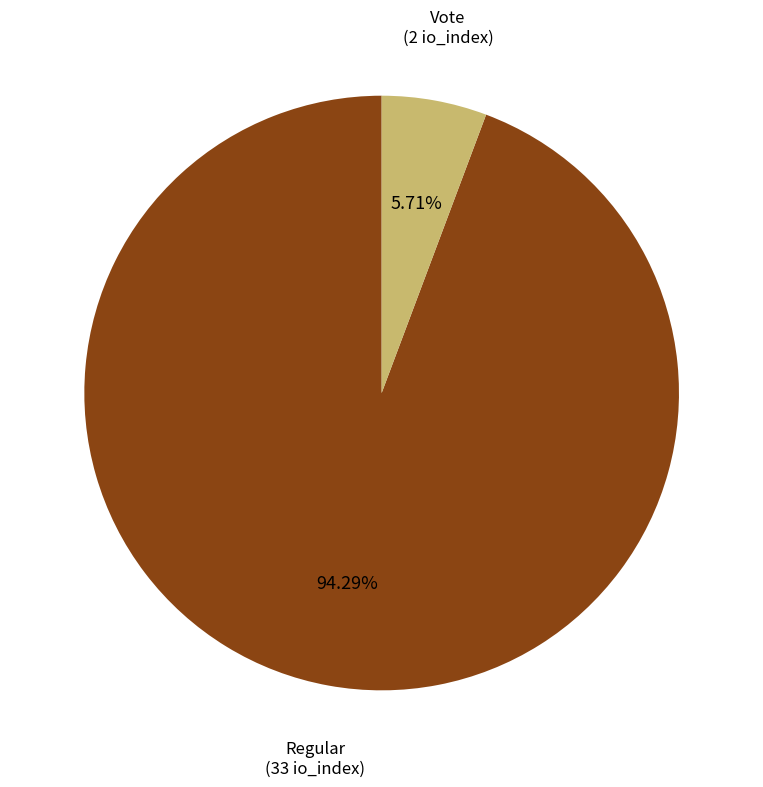

Is there a majority slice in this chart?

Yes